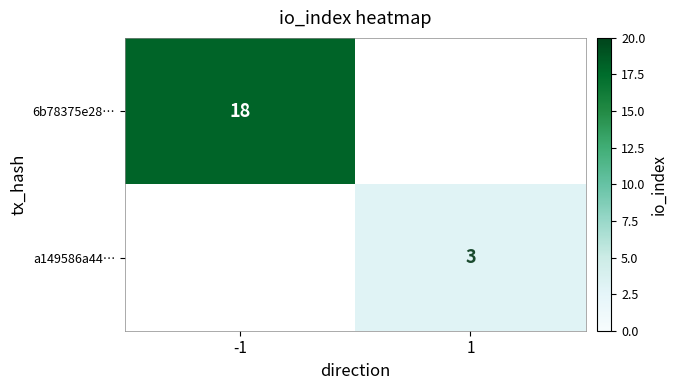

True or false: 6b78375e28… has a value of 7.7 at -1.

False